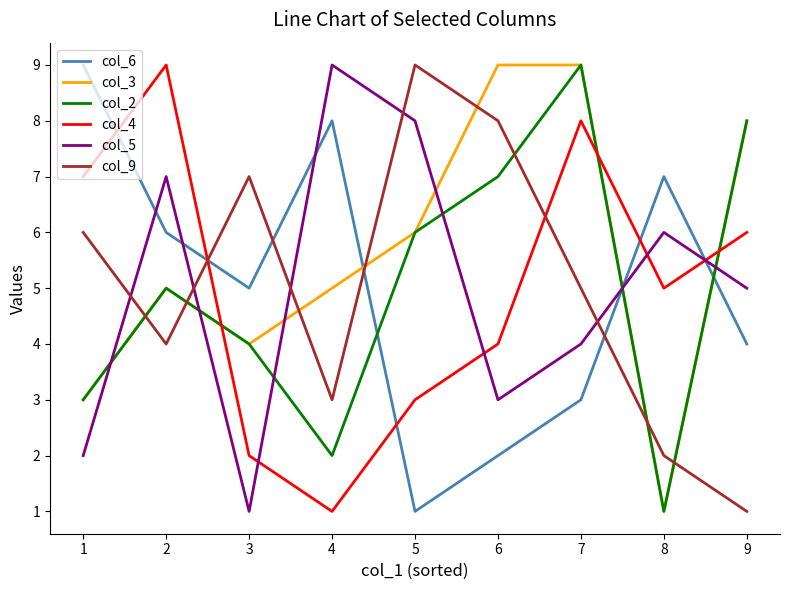

How many intersections are there between col_3 and col_6?

3